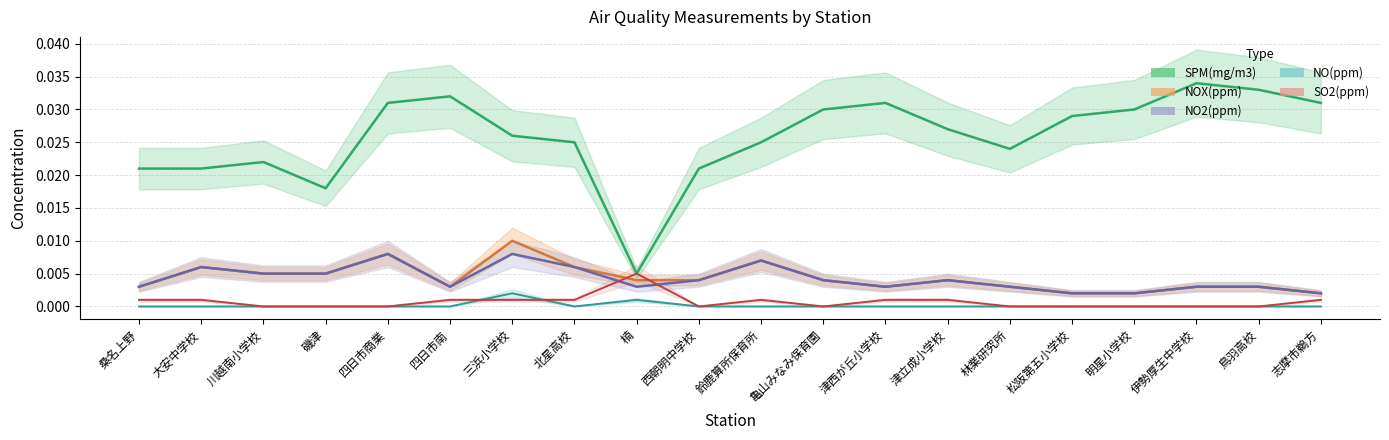

True or false: NOX and SPM intersect in this chart.

False